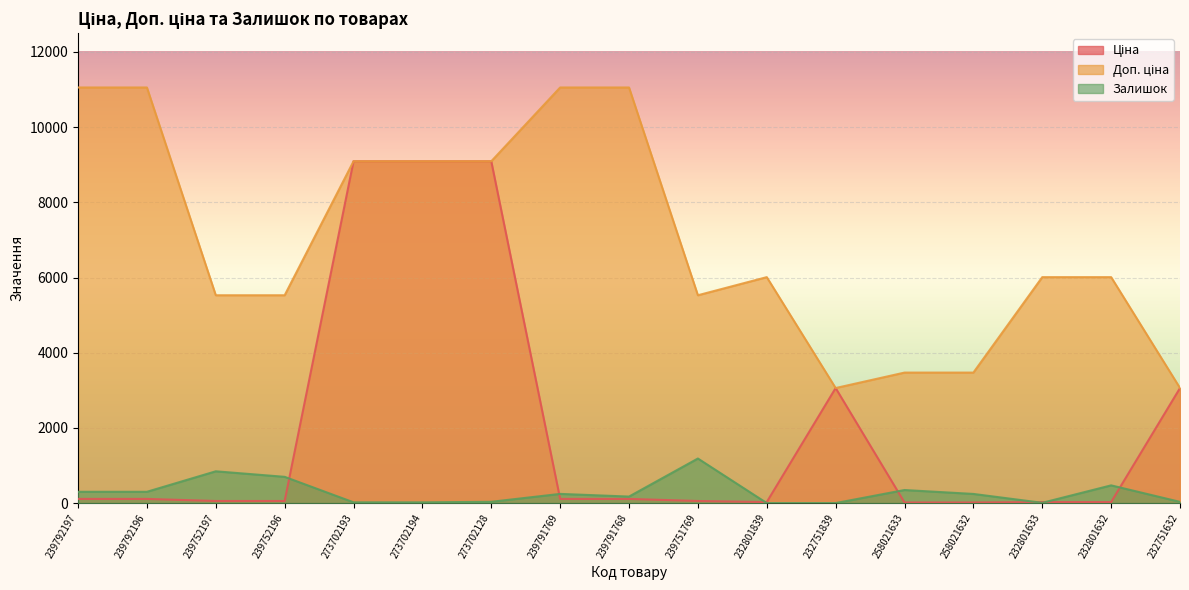

Where does the Ціна series first go above 110?

239792197